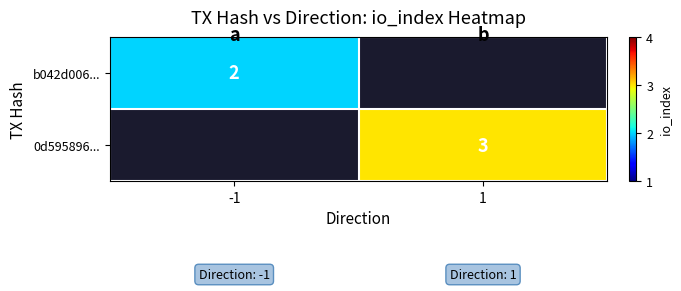

What is the greatest value displayed?

3.0